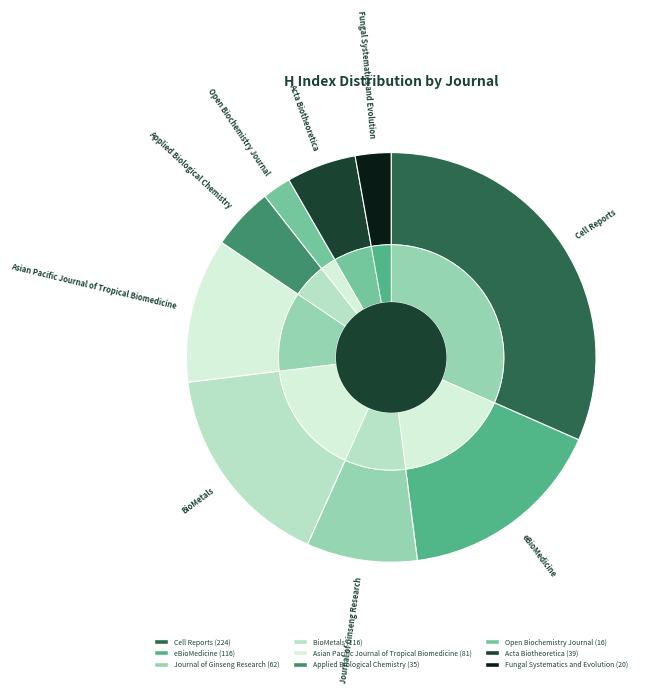

Rank the categories by value from lowest to highest.

Open Biochemistry Journal, Fungal Systematics and Evolution, Applied Biological Chemistry, Acta Biotheoretica, Journal of Ginseng Research, Asian Pacific Journal of Tropical Biomedicine, eBioMedicine, BioMetals, Cell Reports